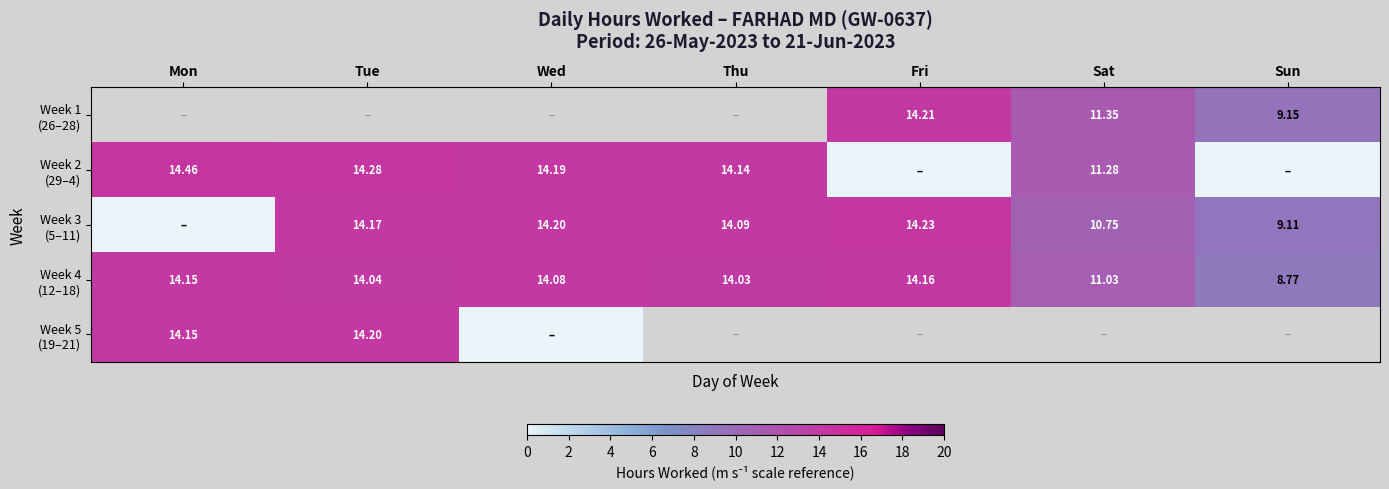

Count the number of data series in this chart.

5